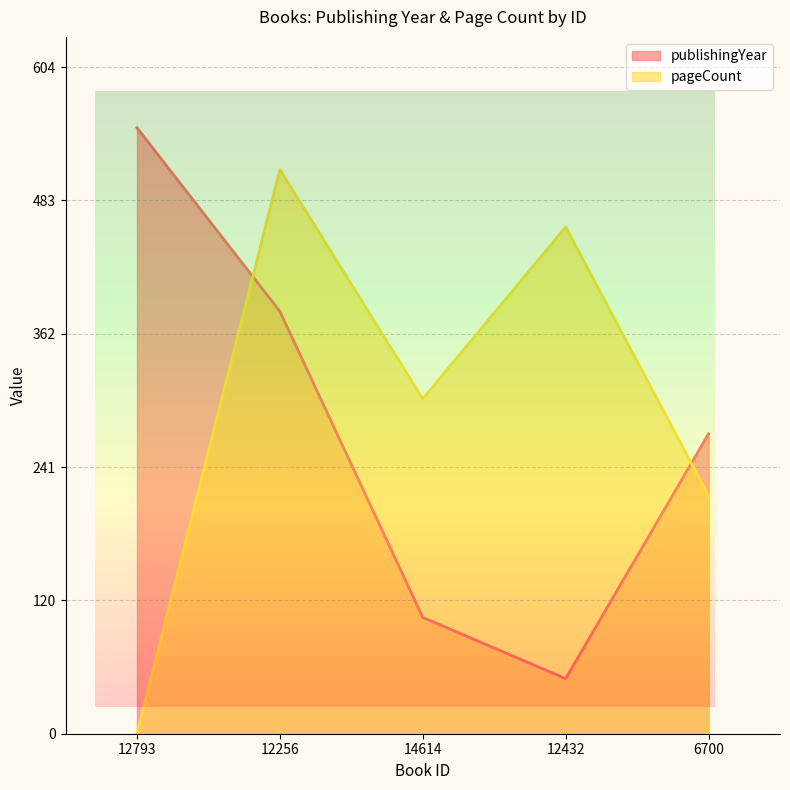

What position from the right is 12256?

4